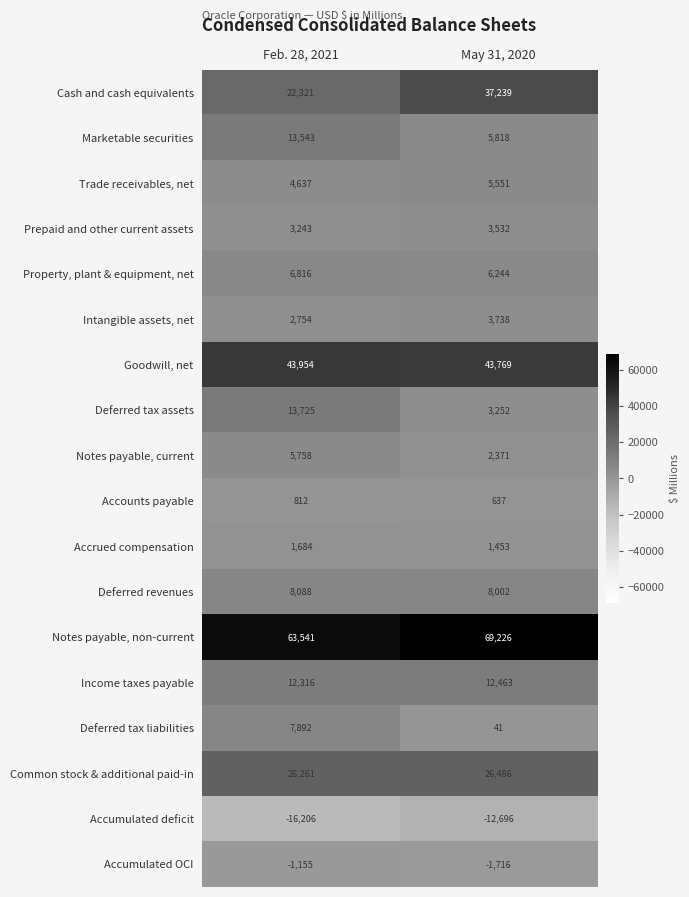

Which series has the widest spread of values?

Cash and cash equivalents